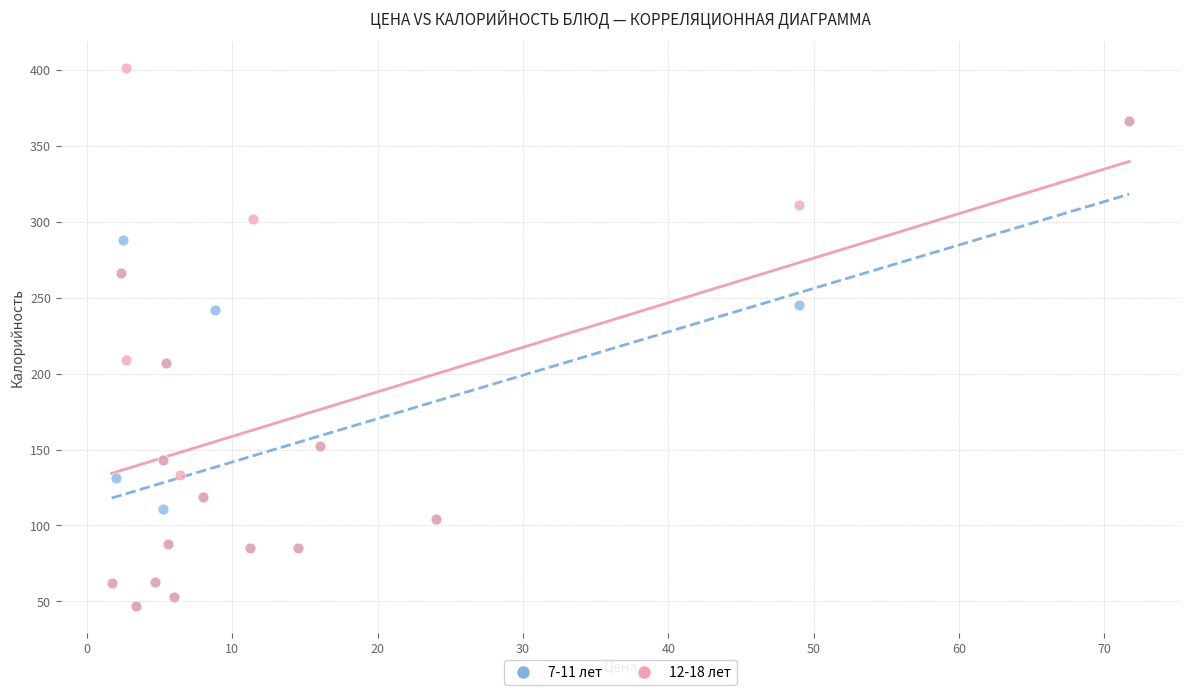

Which series has the widest spread of Y values?

12-18 лет